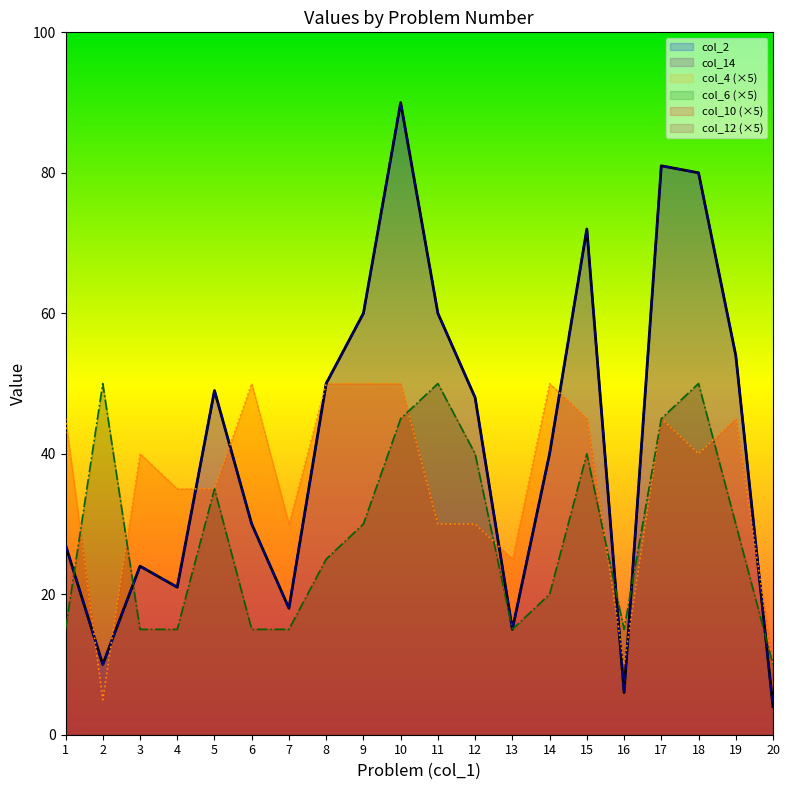

What value does the col_4 series have at 10?

50